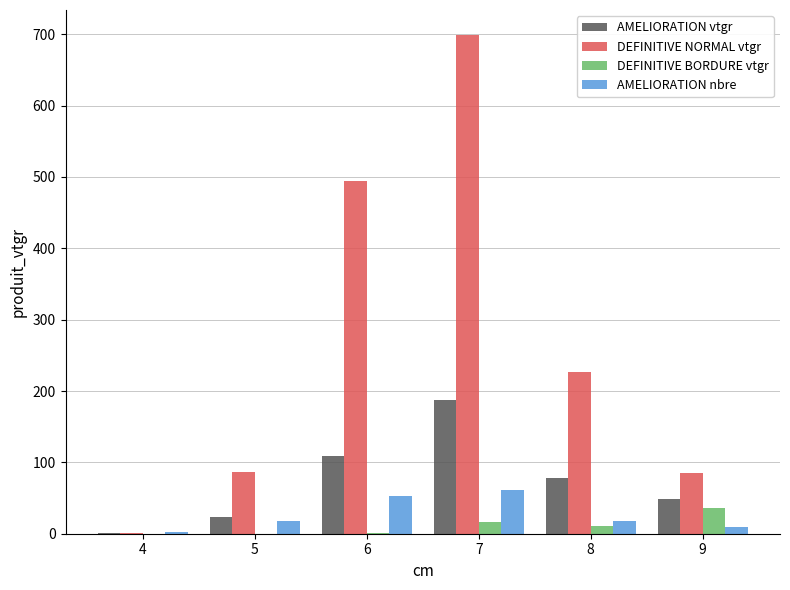

The AMELIORATION nbre series shows 61.0 at 7. True or false?

True